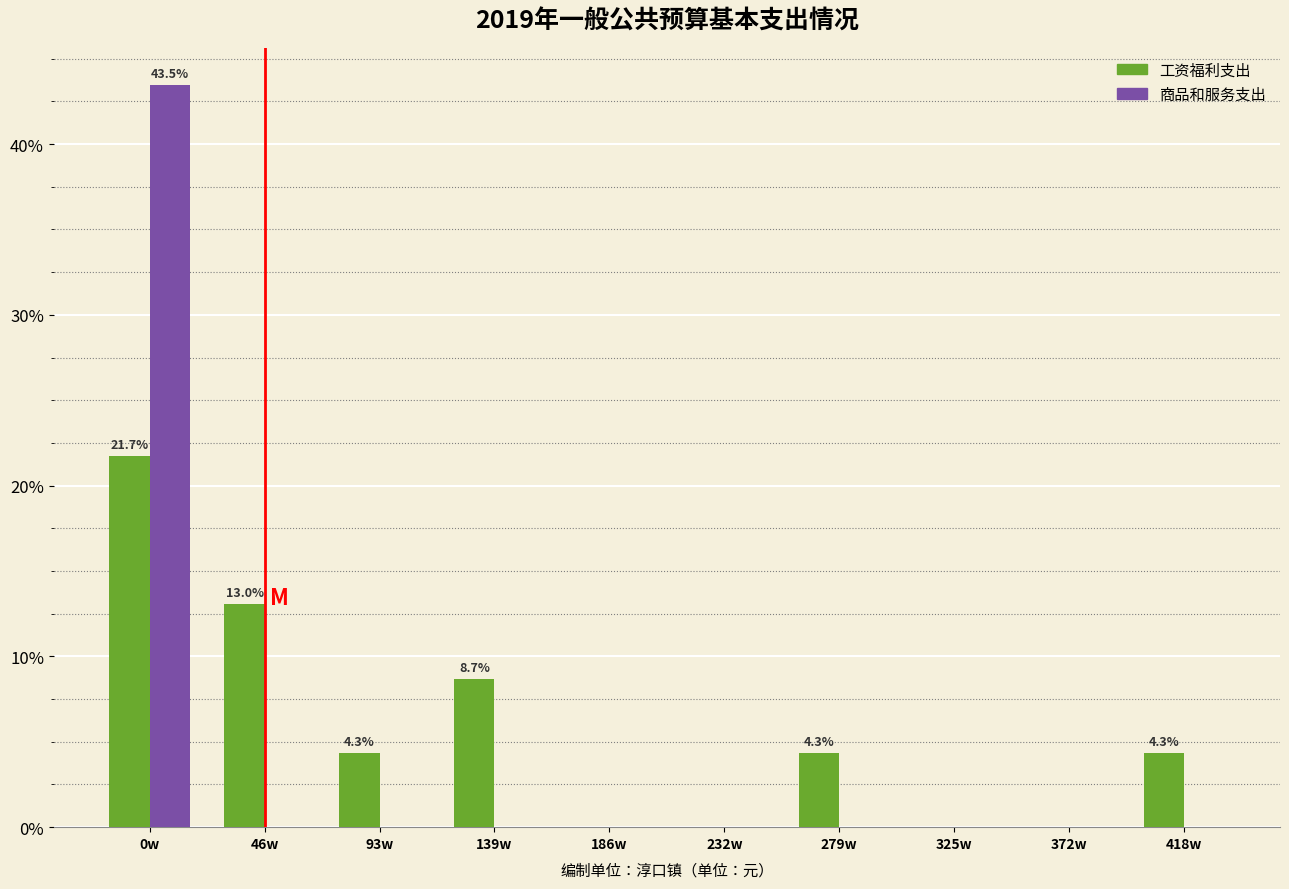

Reading left to right, what are all the values shown in this chart?

工资福利支出: 0w=21.7	46w=13.0	93w=4.3	139w=8.7	186w=0.0	232w=0.0	279w=4.3	325w=0.0	372w=0.0	418w=4.3
商品和服务支出: 0w=43.5	46w=0.0	93w=0.0	139w=0.0	186w=0.0	232w=0.0	279w=0.0	325w=0.0	372w=0.0	418w=0.0